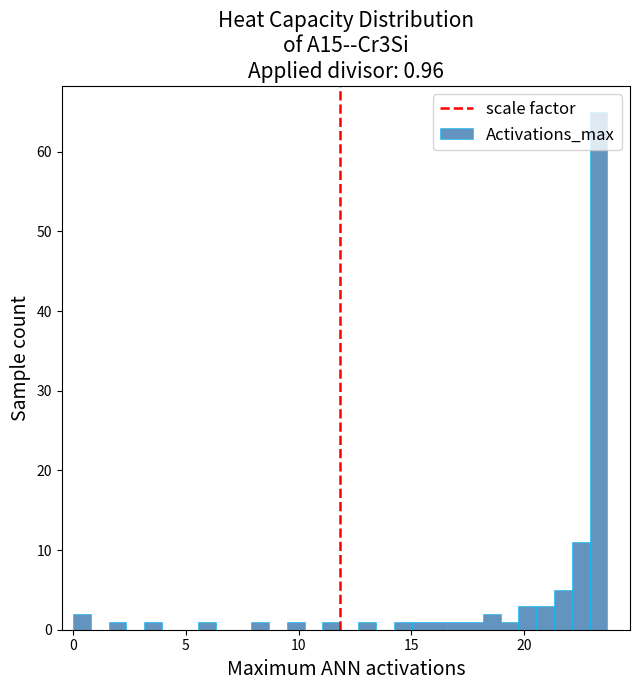

Read against the x-axis, roughly where is the centre of the tallest bar?

23.5